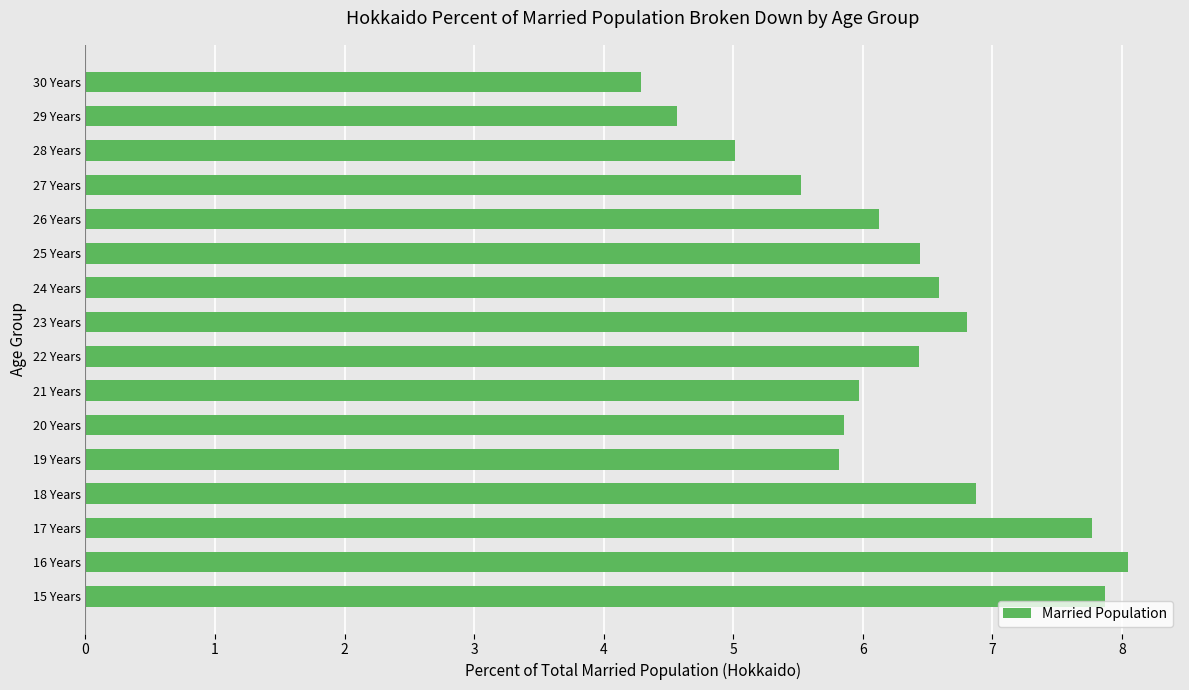

Reading top to bottom, list all the values displayed in this chart.

30 Years=4.3	29 Years=4.6	28 Years=5.0	27 Years=5.5	26 Years=6.1	25 Years=6.4	24 Years=6.6	23 Years=6.8	22 Years=6.4	21 Years=6.0	20 Years=5.9	19 Years=5.8	18 Years=6.9	17 Years=7.8	16 Years=8.0	15 Years=7.9